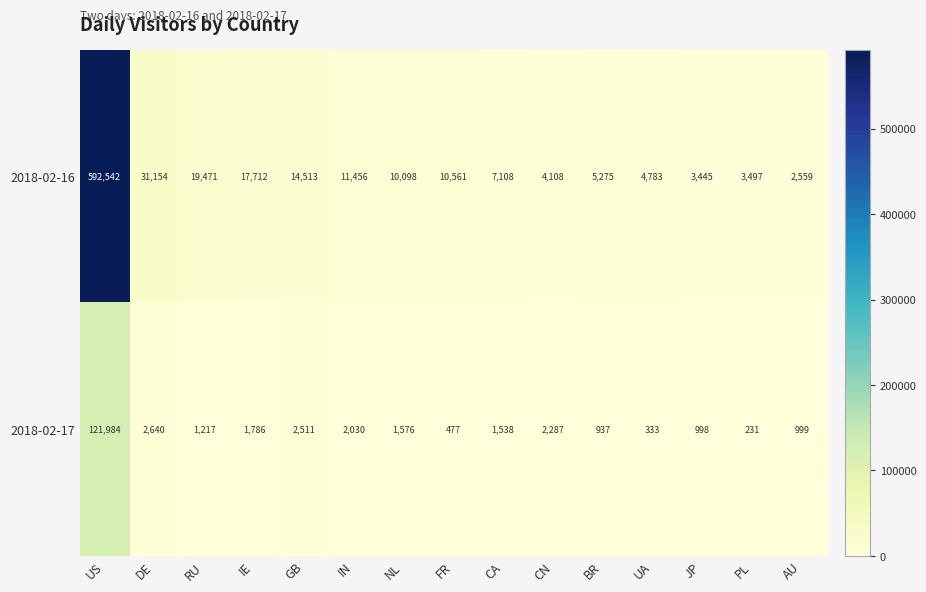

At which category is the sum across all series the highest?

US